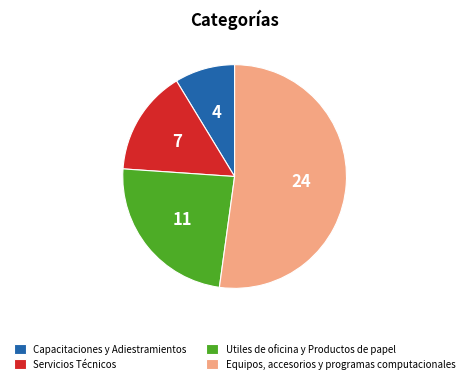

Which slice is the largest?

Equipos, accesorios y programas computacionales